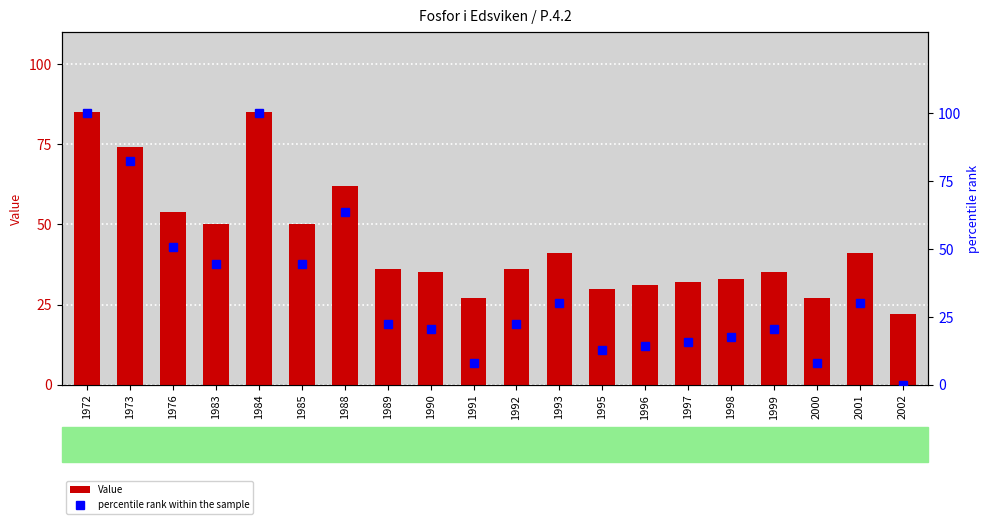

Reading left to right, list all the values displayed in this chart.

Value: 85.0	74.0	54.0	50.0	85.0	50.0	62.0	36.0	35.0	27.0	36.0	41.0	30.0	31.0	32.0	33.0	35.0	27.0	41.0	22.0
percentile rank within the sample: 100.0	82.5	50.8	44.4	100.0	44.4	63.5	22.2	20.6	7.9	22.2	30.2	12.7	14.3	15.9	17.5	20.6	7.9	30.2	0.0